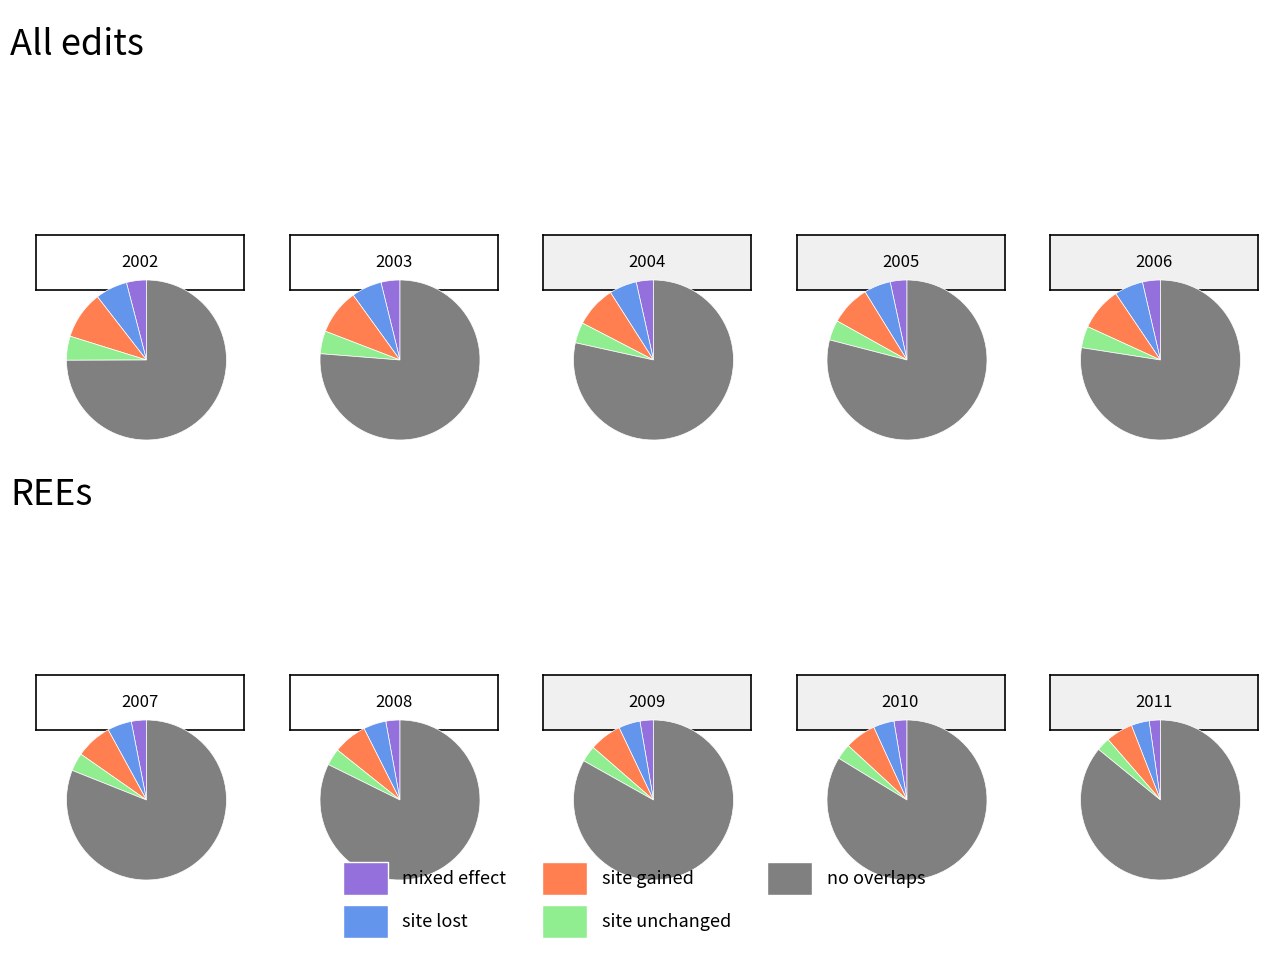

Combined, do 2003 and 2011 account for over 50%?

No